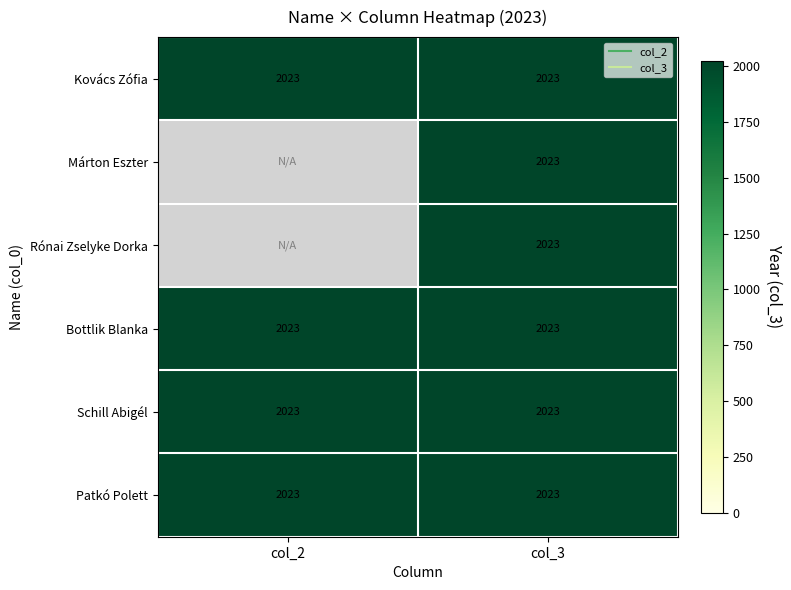

How many series are shown in this chart?

2